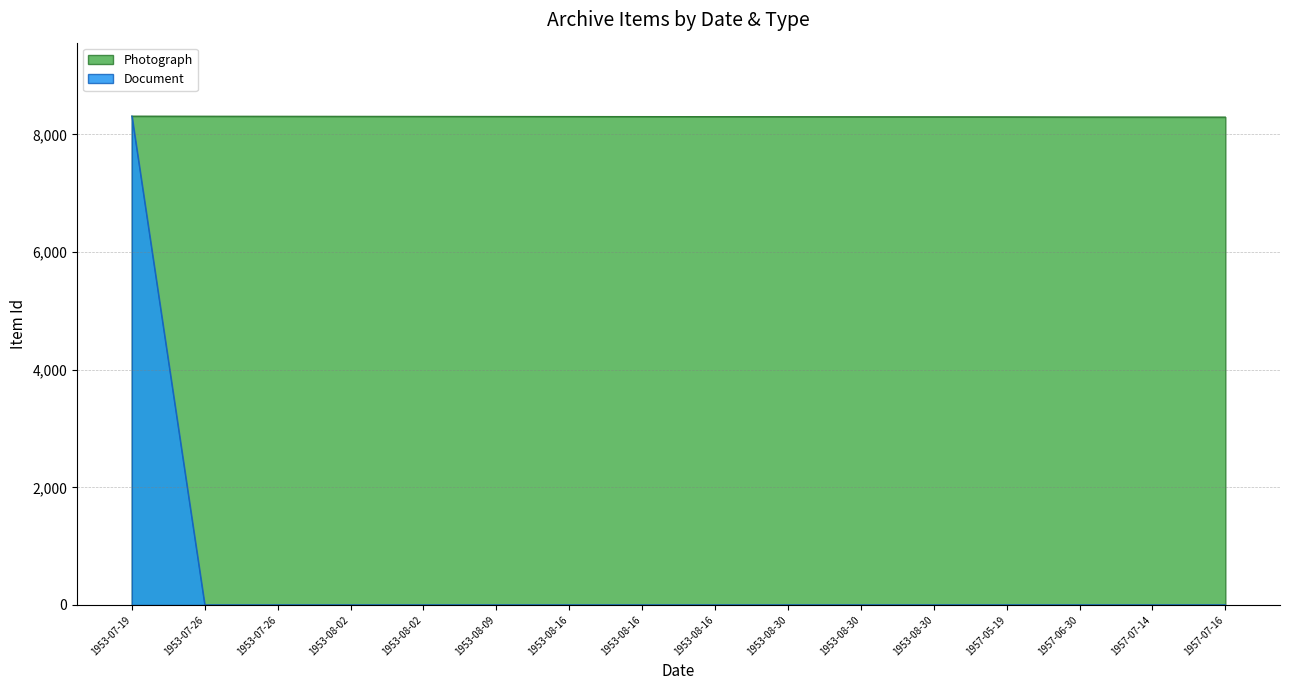

What are all the series names shown in the legend?

Photograph, Document